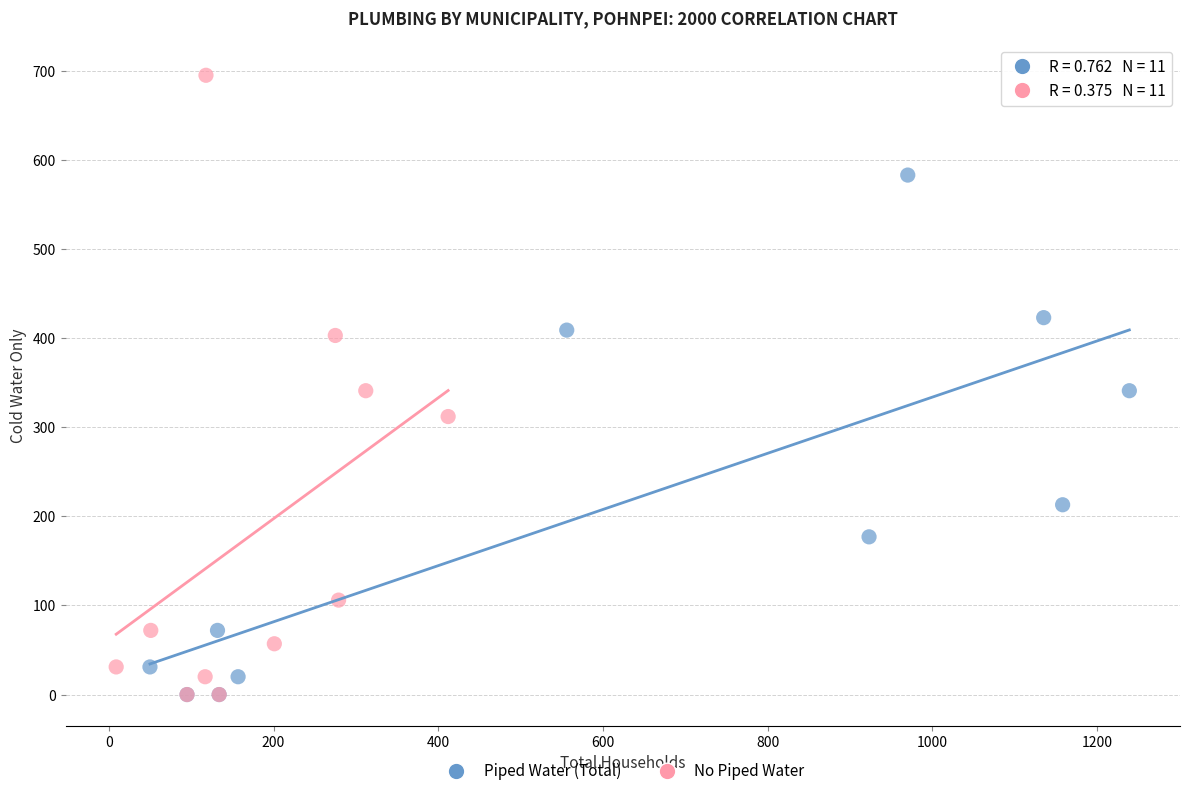

Which series reaches the maximum Y coordinate?

No Piped Water